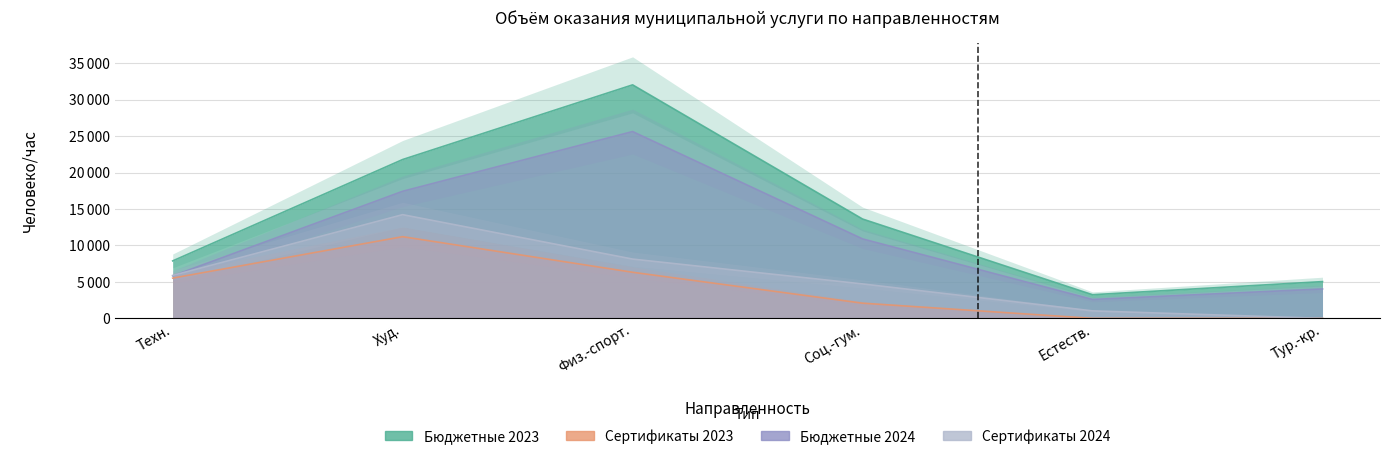

Which has a higher value, Худ. or Естеств.?

Худ.